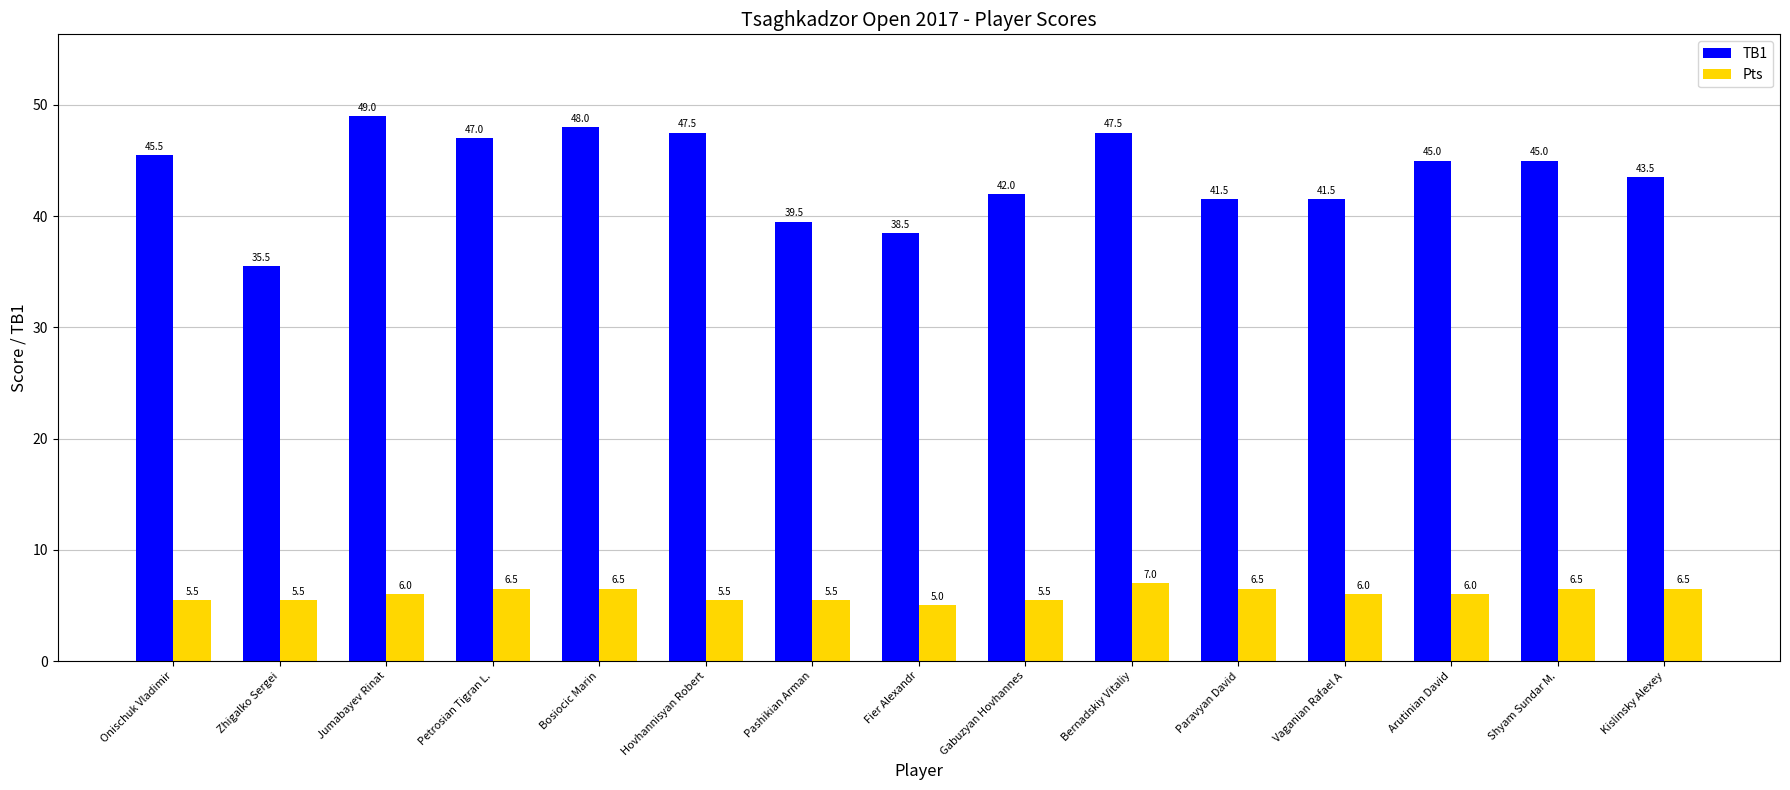

Reading right to left, what are all the values shown in this chart?

TB1: Kislinsky Alexey=43.5	Shyam Sundar M.=45.0	Arutinian David=45.0	Vaganian Rafael A=41.5	Paravyan David=41.5	Bernadskiy Vitaliy=47.5	Gabuzyan Hovhannes=42.0	Fier Alexandr=38.5	Pashikian Arman=39.5	Hovhannisyan Robert=47.5	Bosiocic Marin=48.0	Petrosian Tigran L.=47.0	Jumabayev Rinat=49.0	Zhigalko Sergei=35.5	Onischuk Vladimir=45.5
Pts: Kislinsky Alexey=6.5	Shyam Sundar M.=6.5	Arutinian David=6.0	Vaganian Rafael A=6.0	Paravyan David=6.5	Bernadskiy Vitaliy=7.0	Gabuzyan Hovhannes=5.5	Fier Alexandr=5.0	Pashikian Arman=5.5	Hovhannisyan Robert=5.5	Bosiocic Marin=6.5	Petrosian Tigran L.=6.5	Jumabayev Rinat=6.0	Zhigalko Sergei=5.5	Onischuk Vladimir=5.5